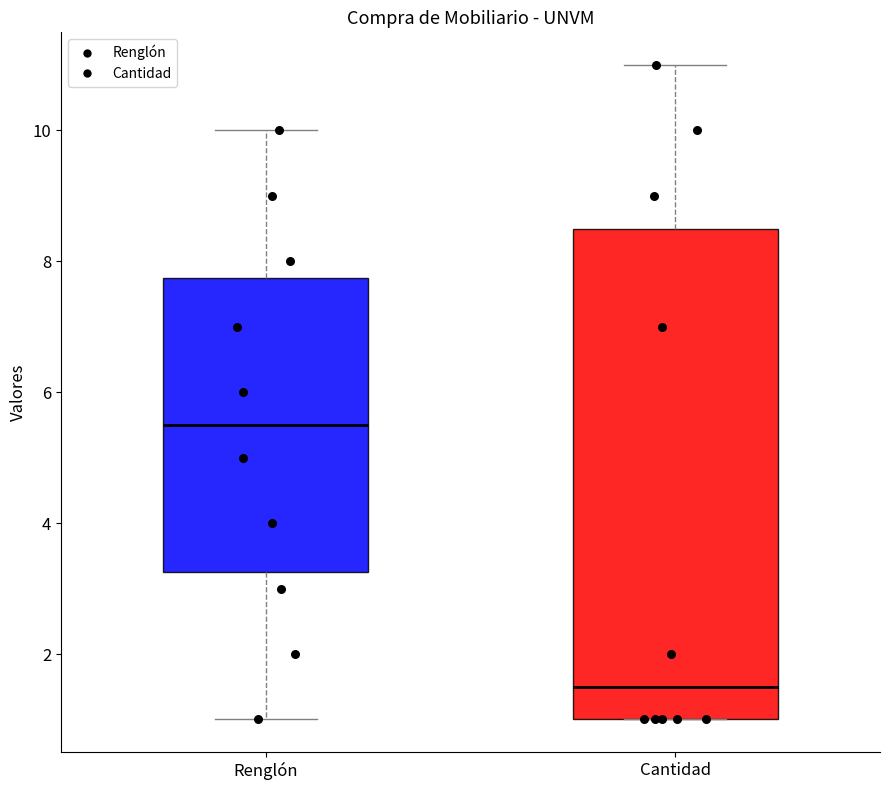

Which box's median line is the lowest?

Cantidad